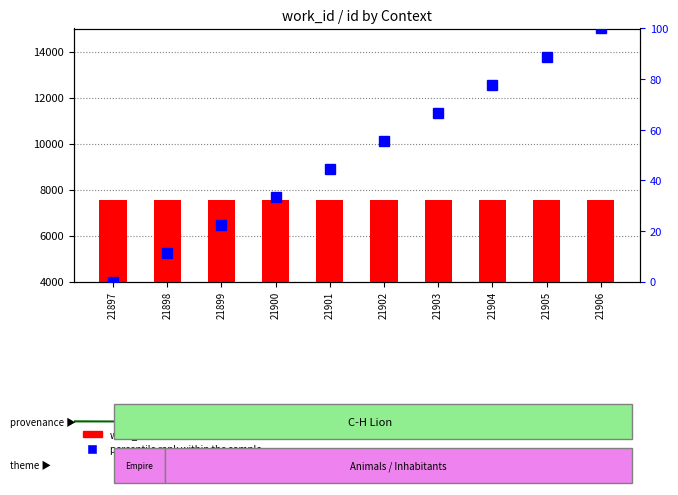

Is the value of work_id at 21900 greater than the value of percentile rank within the sample at 21902?

Yes